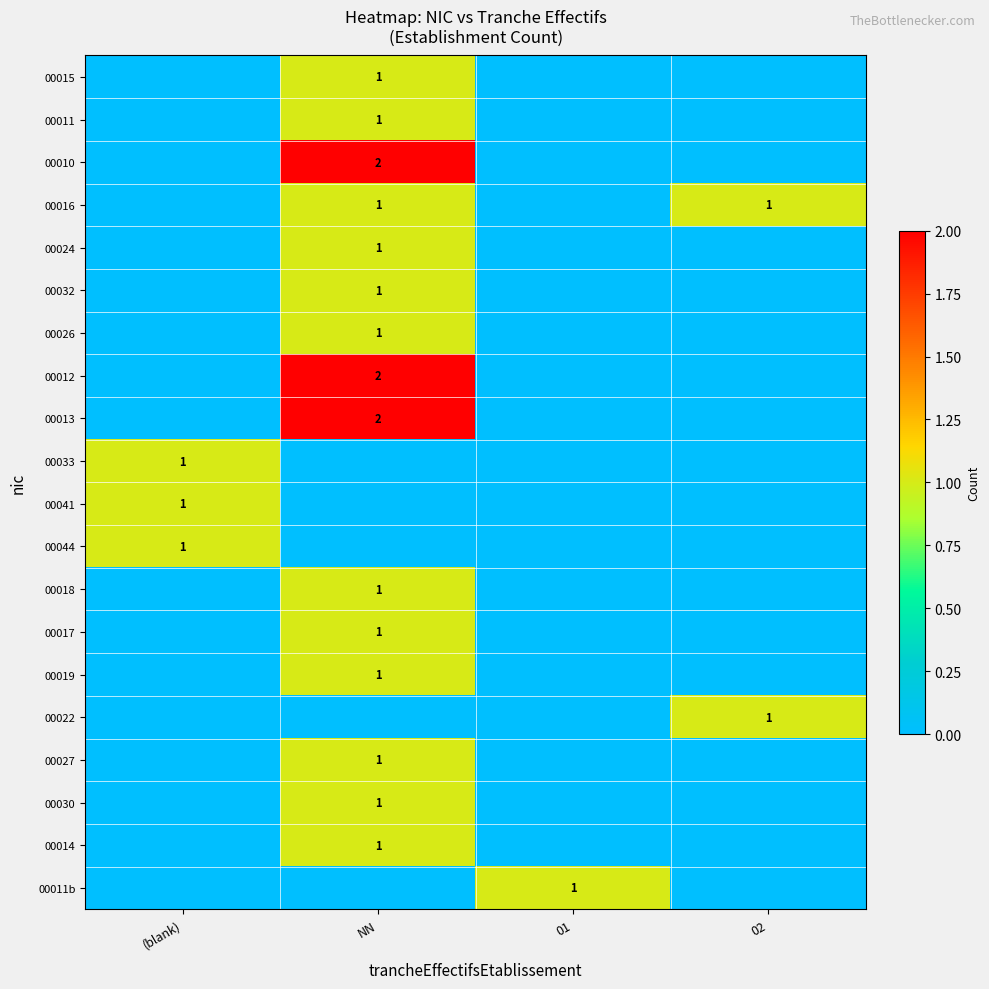

Is it true that 00018 equals 1 at NN?

True